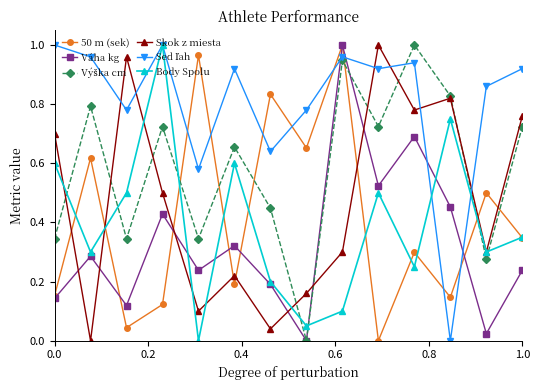

In 50 m (sek), how many points are lower than both neighbors (excluding endpoints)?

5